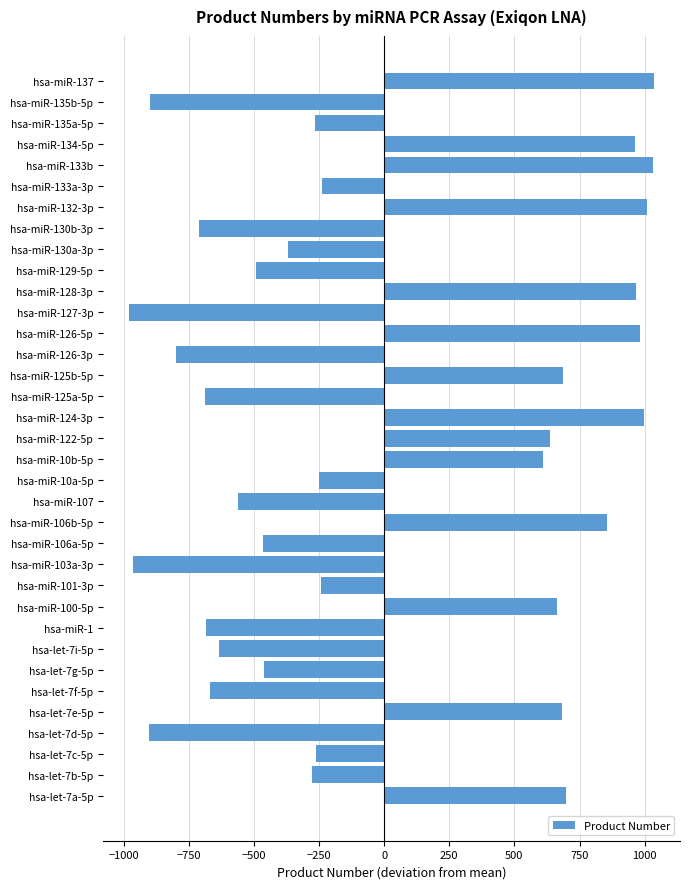

What is the change in value from hsa-miR-130b-3p to hsa-miR-135a-5p?

+445